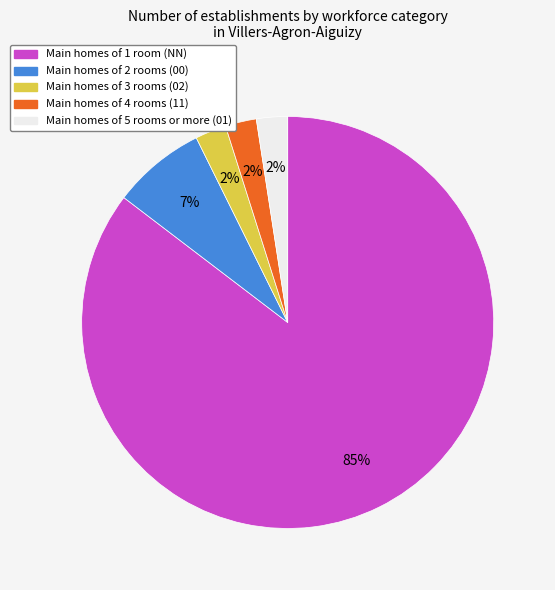

Is there a majority slice in this chart?

Yes